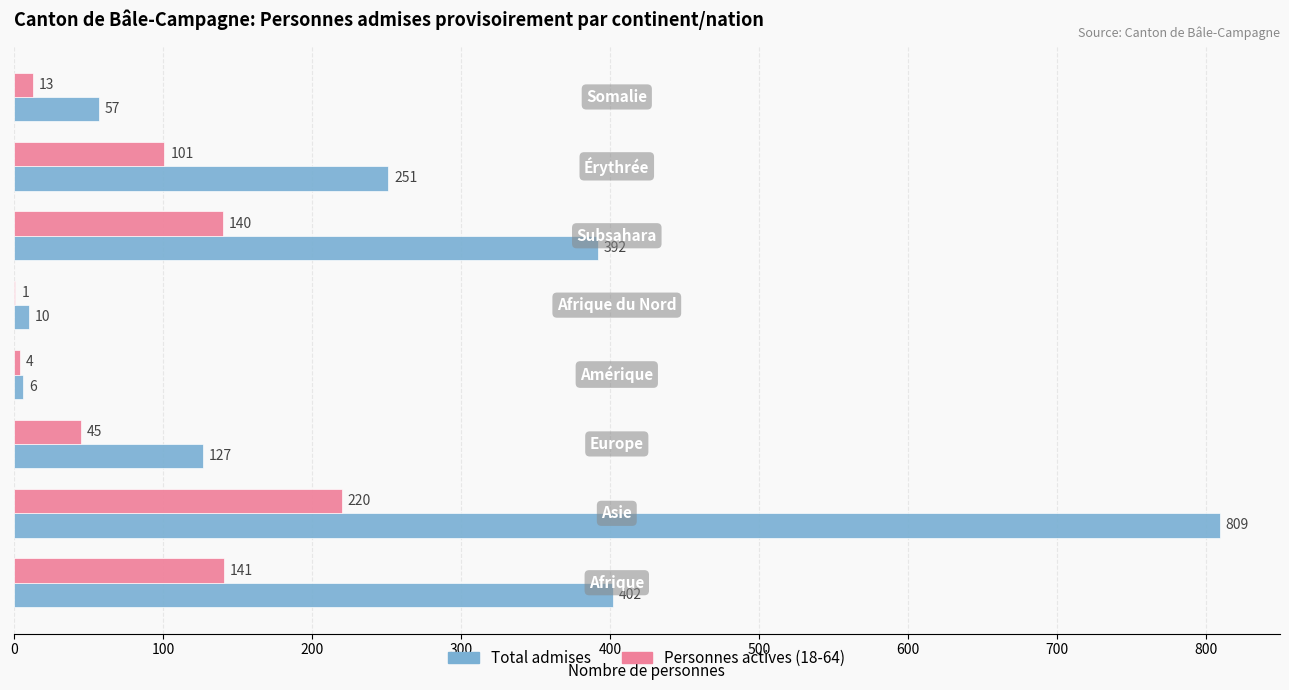

What is the maximum value for Total admises?

809